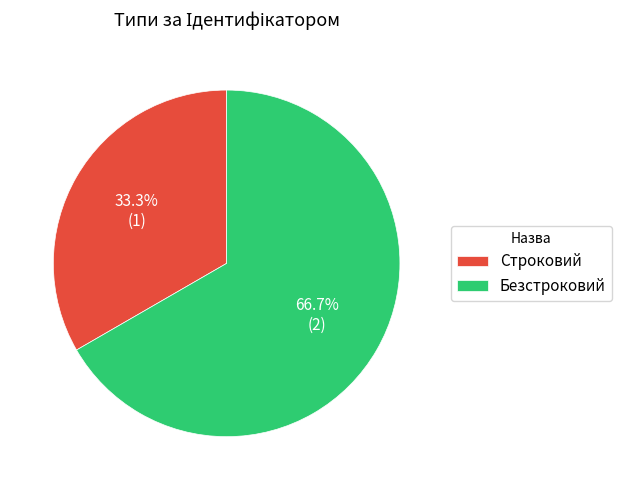

Which slice is the largest?

Безстроковий